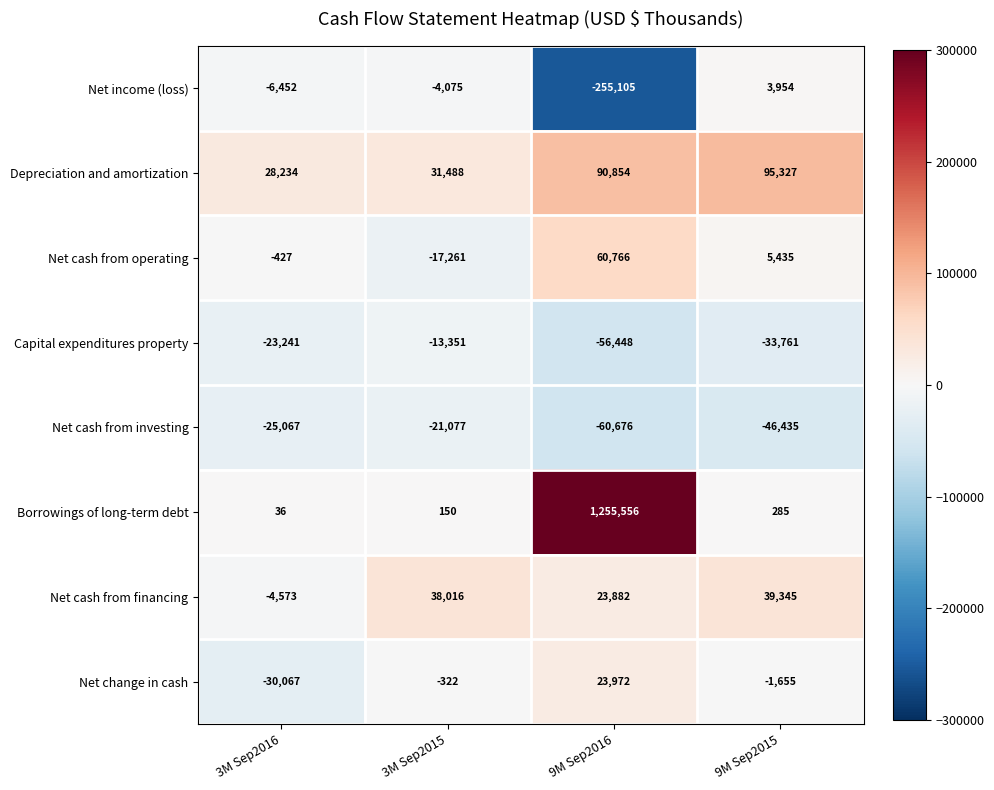

At which label does Borrowings of long-term debt first exceed 285?

9M Sep2016